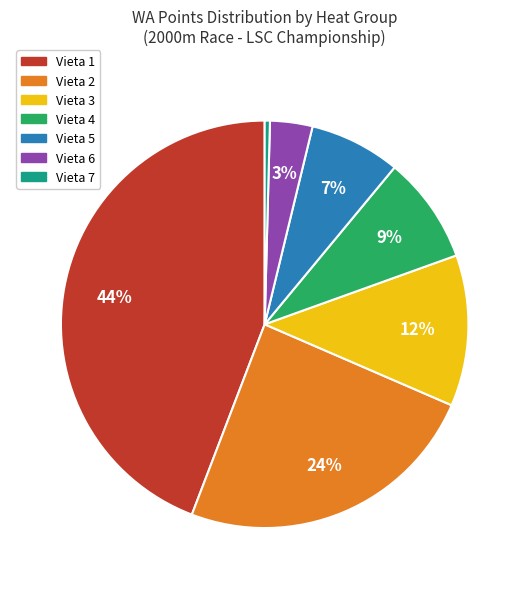

Is it true that Vieta 1 is 54% of the pie?

False